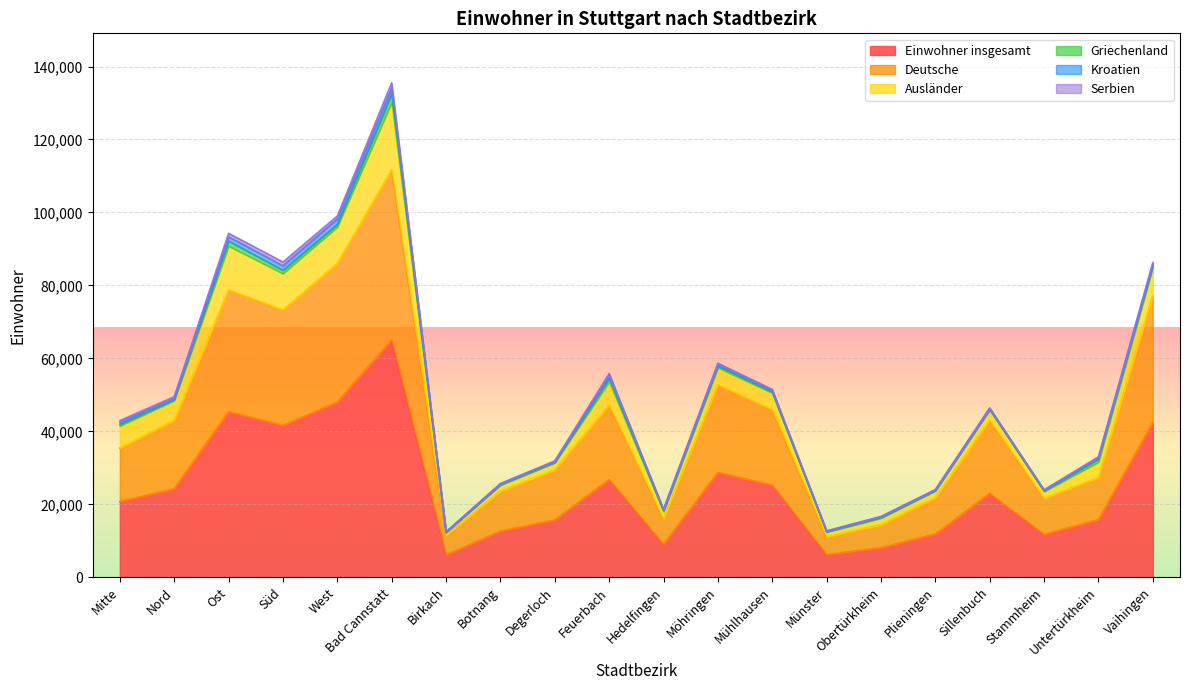

What position from the right is Birkach?

14